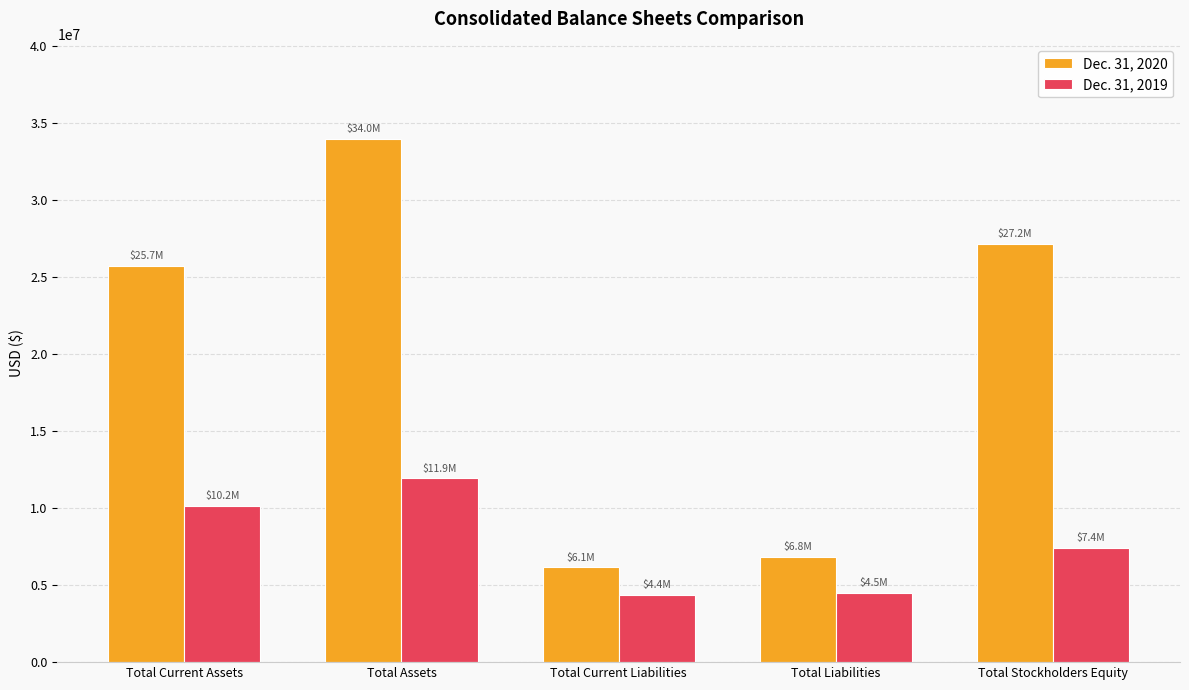

What is the value of the Dec. 31, 2019 bar at the 2nd from the left?

11947493